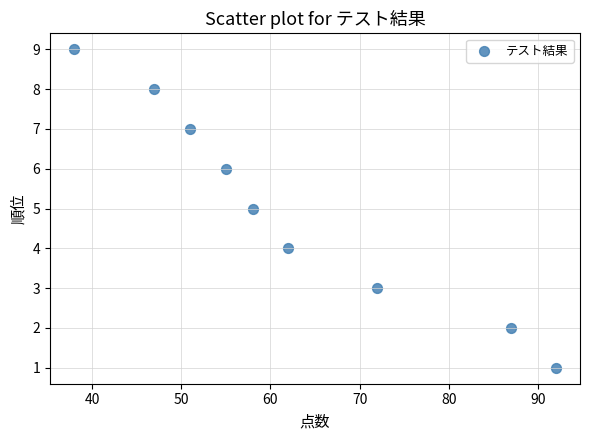

What is the average X value?

62